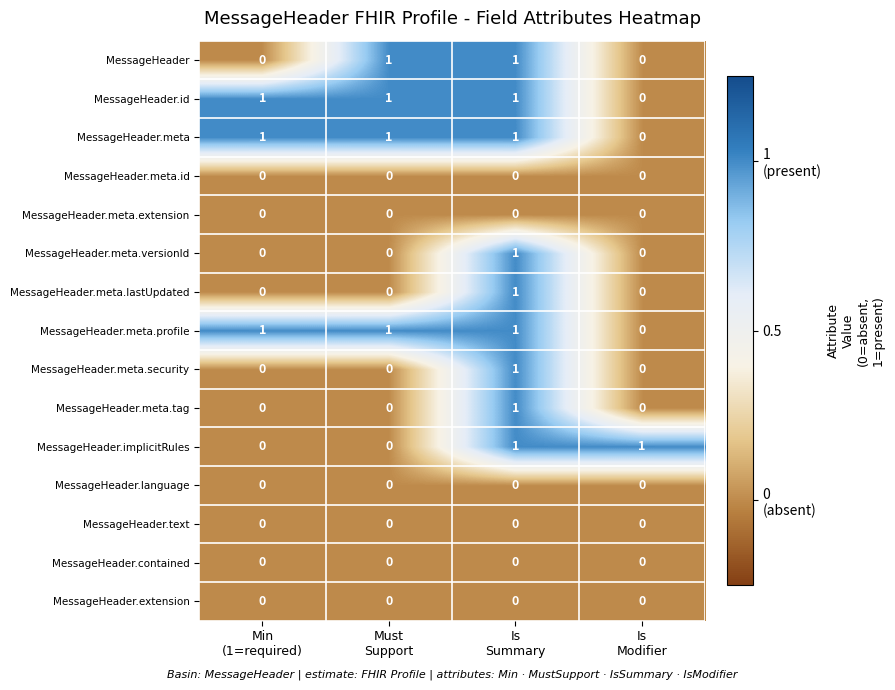

At how many categories does at least one series exceed 0?

4